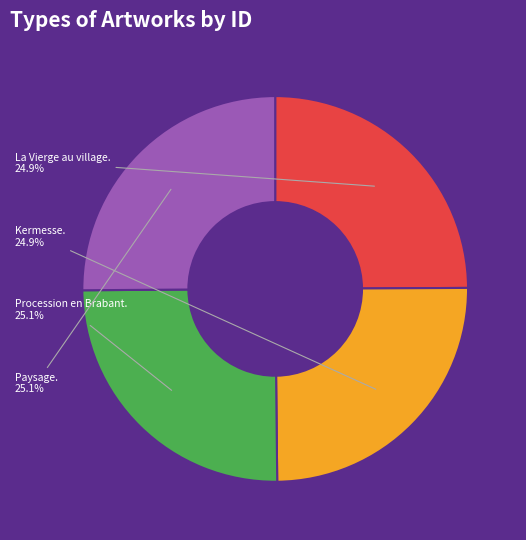

What is the total percentage of La Vierge au village. and Procession en Brabant.?

50.0%